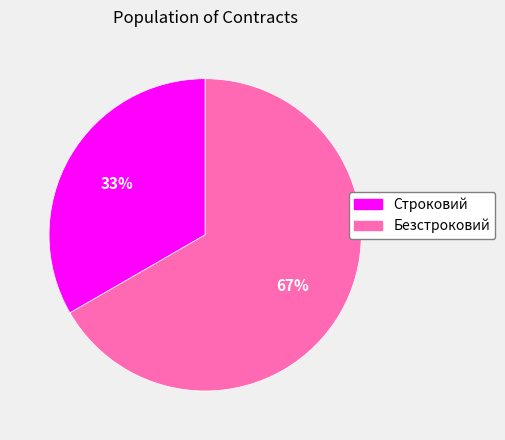

True or false: Строковий accounts for 46% of the total.

False